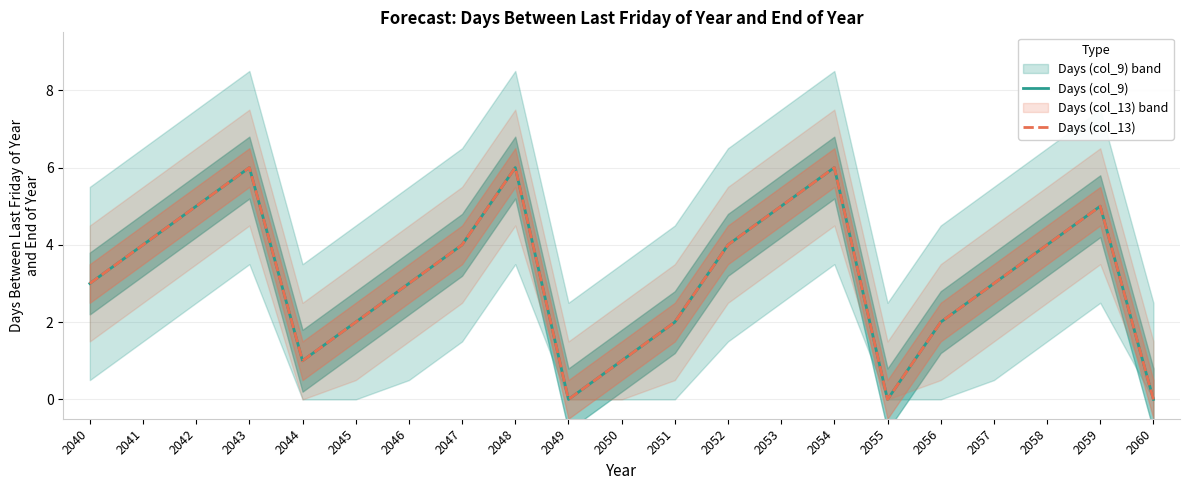

What is the value of the Days (col_9) point at the 8th from the left?

4